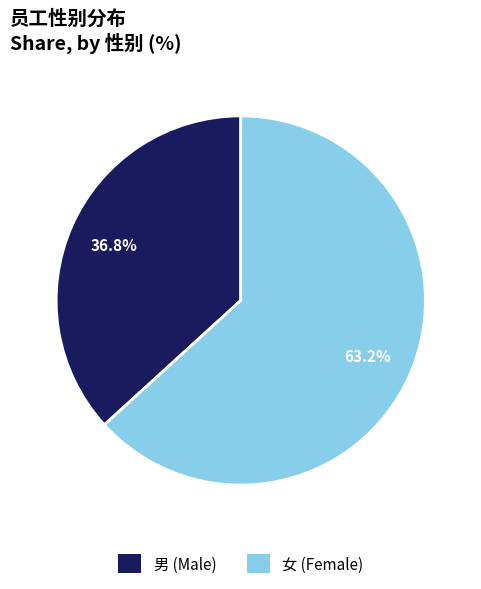

To the nearest percent, what portion does 女 represent?

63%